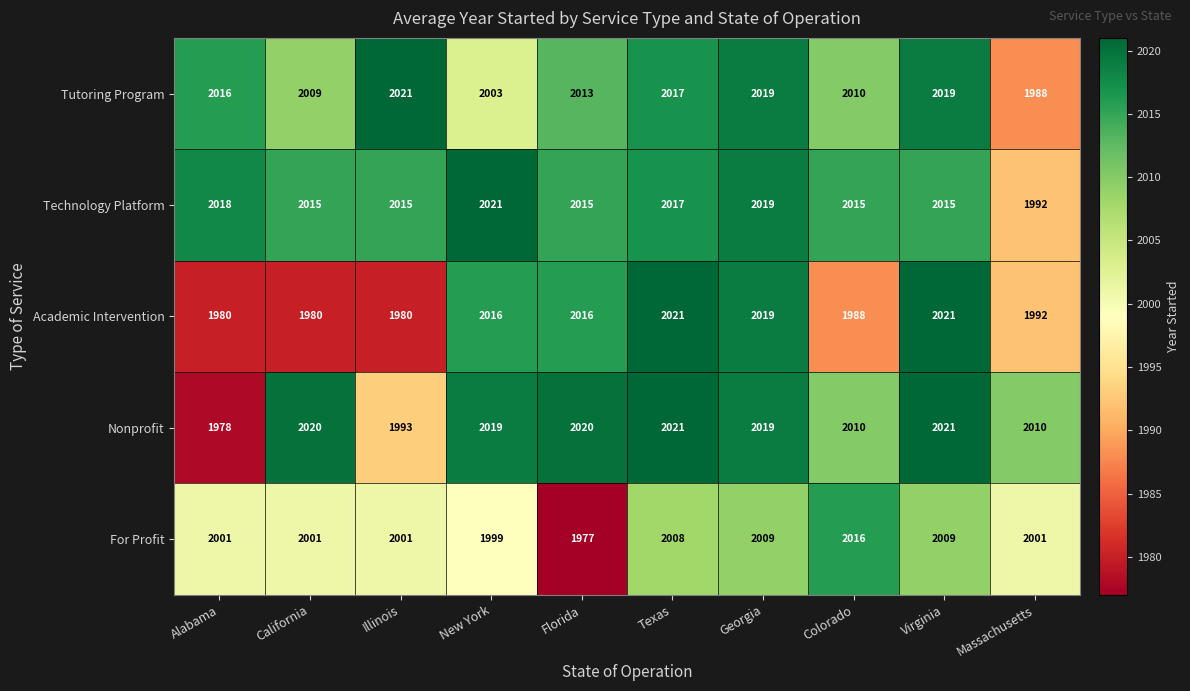

Is it true that Tutoring Program equals 2013 at Florida?

True